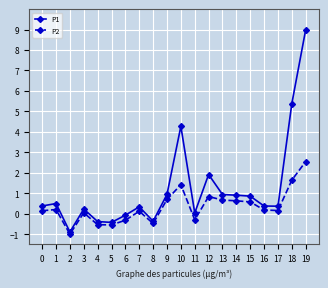

Which series has the widest spread of values?

P1